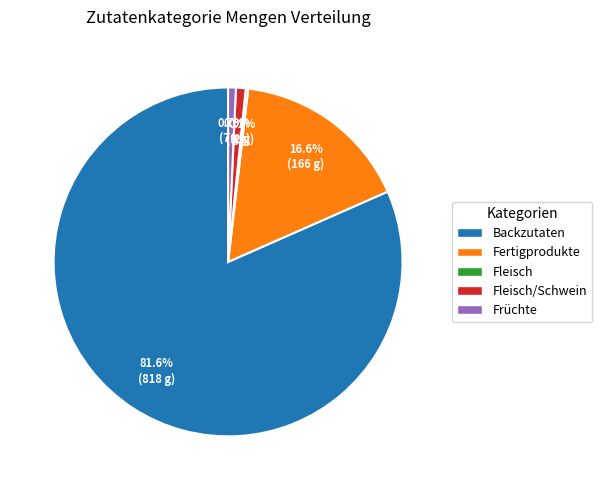

What is the largest slice in the pie chart?

Backzutaten